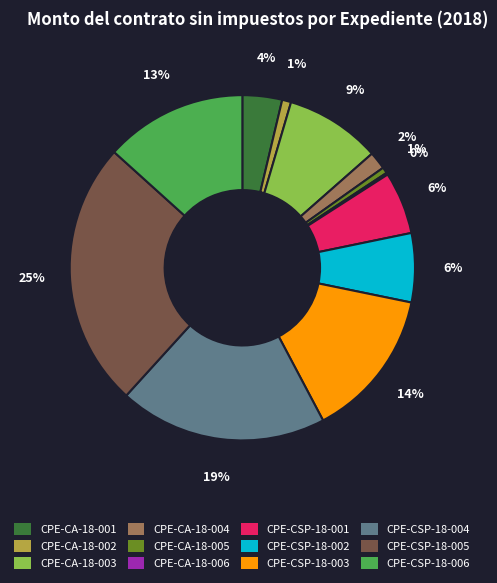

To the nearest percent, what portion does CPE-CA-18-002 represent?

1%